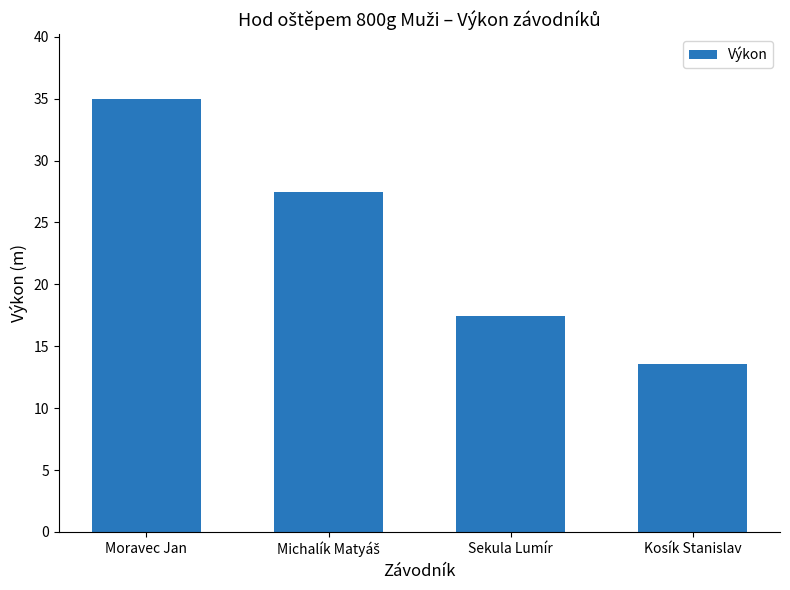

Which category has the highest value across all series?

Moravec Jan